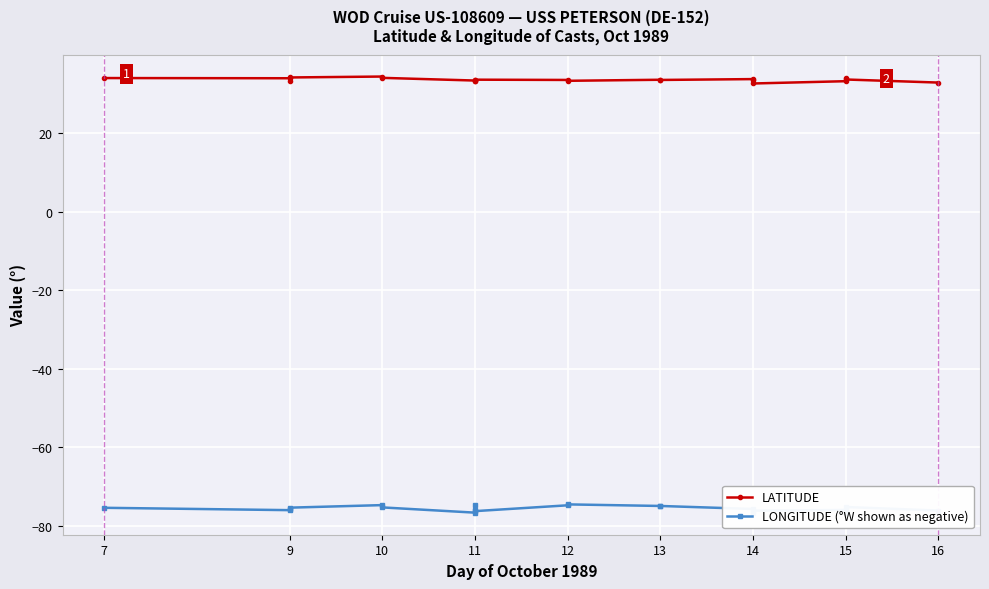

Between 7 and 13, which series saw the biggest shift?

LATITUDE